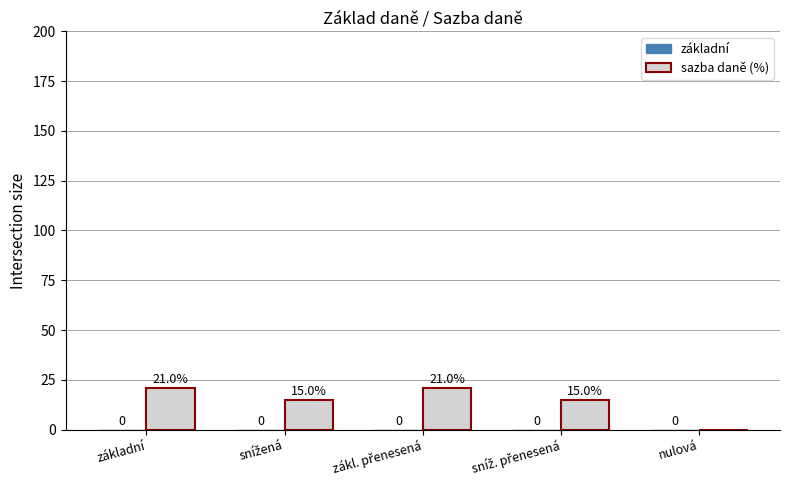

The chart shows a value of 21 at základní. True or false?

True